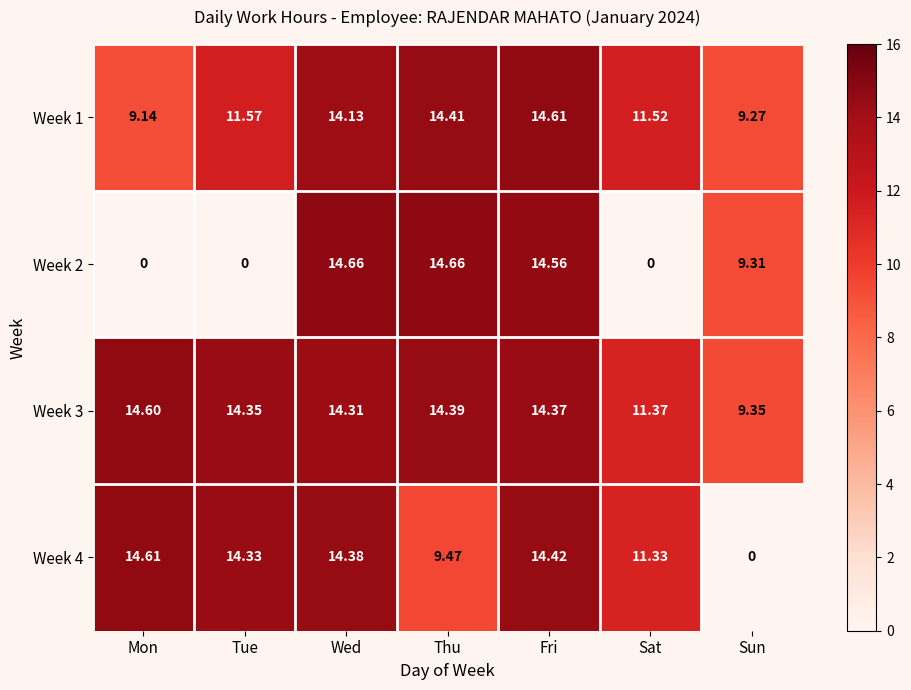

Rank the categories by Week 4 value from lowest to highest.

Sun, Thu, Sat, Tue, Wed, Fri, Mon